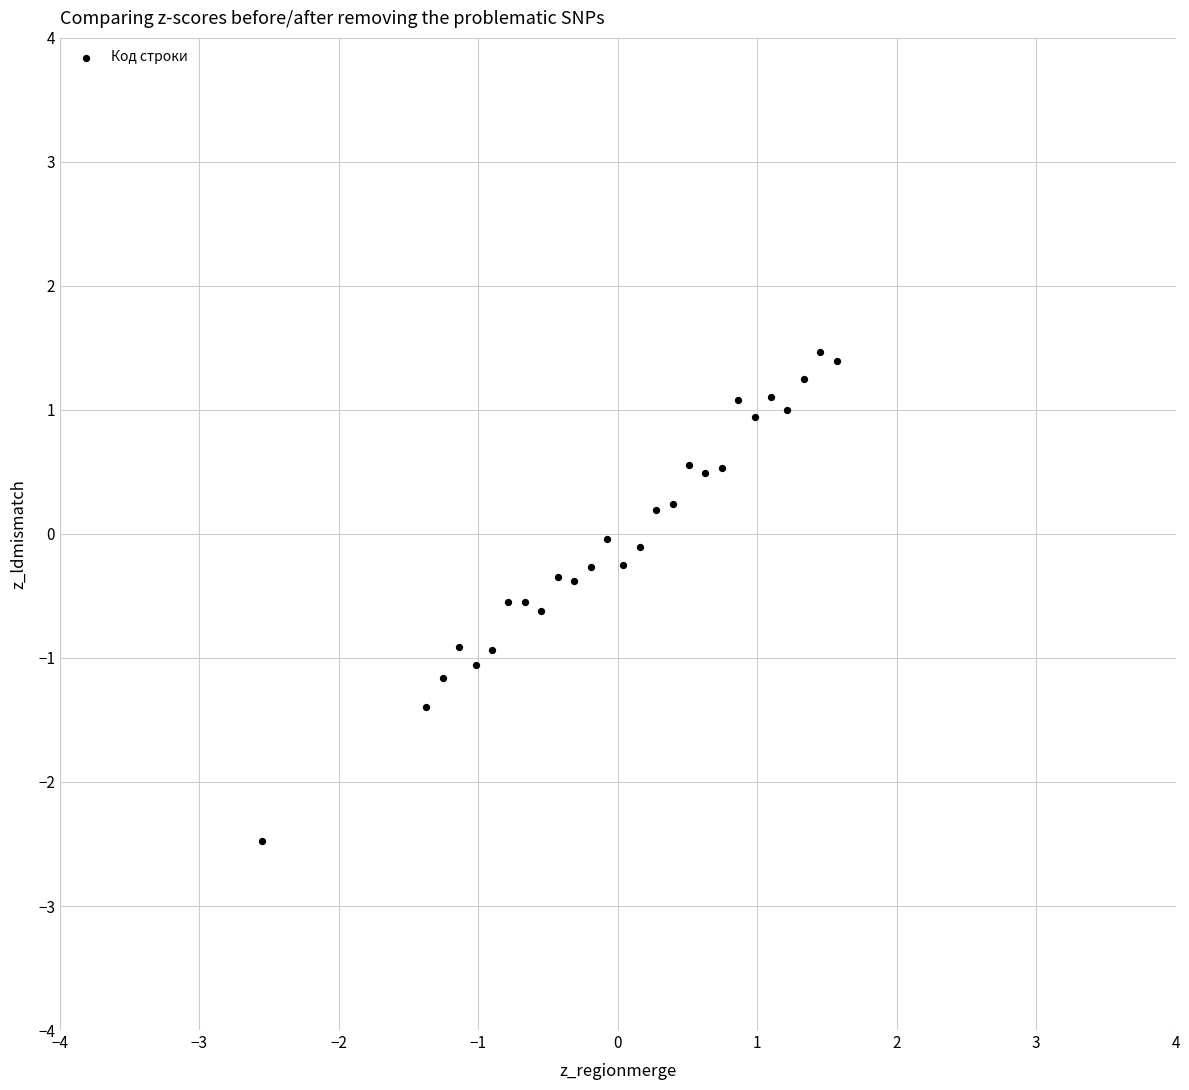

What is the range of X values (max minus min)?

4.1